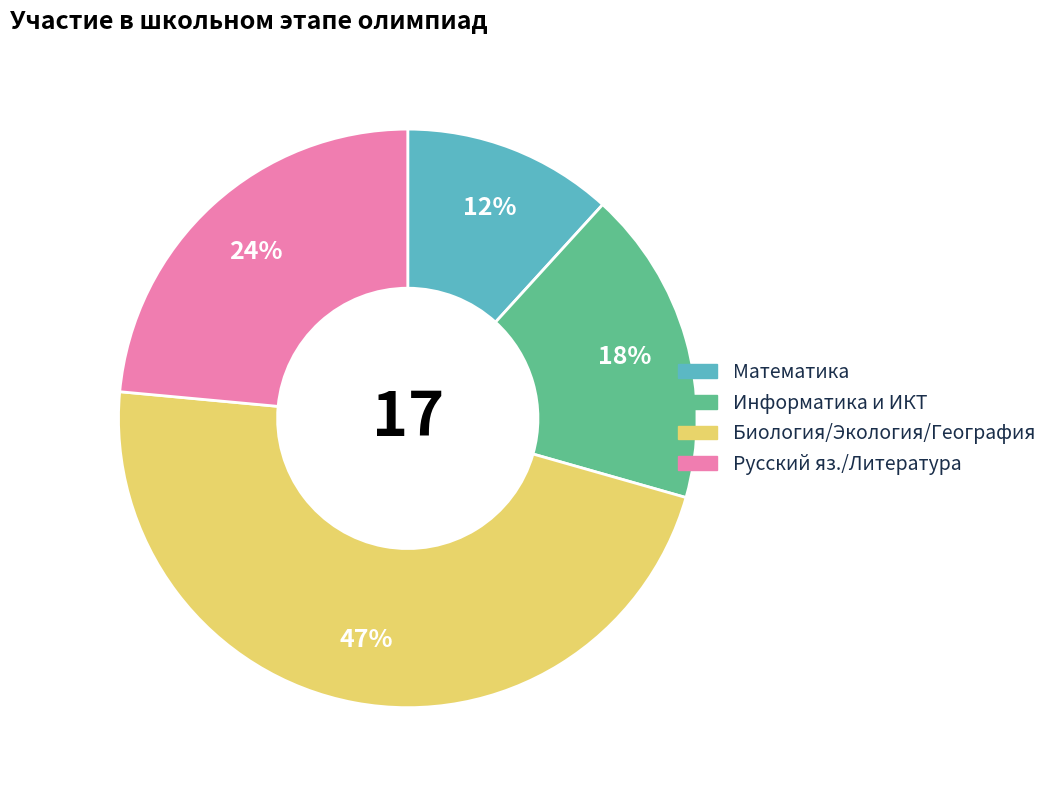

Count the number of slices in the pie.

4